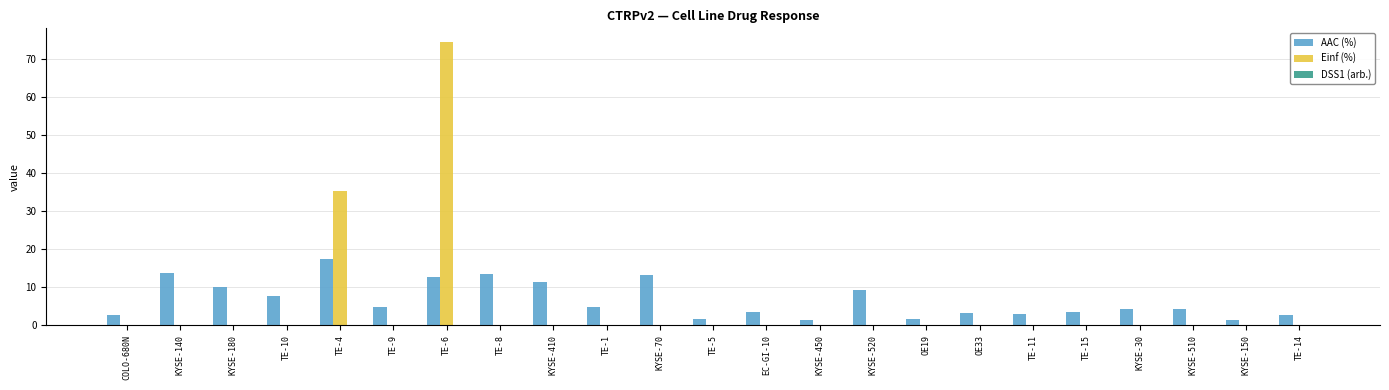

The value of AAC (%) at TE-4 is 7.3. True or false?

False